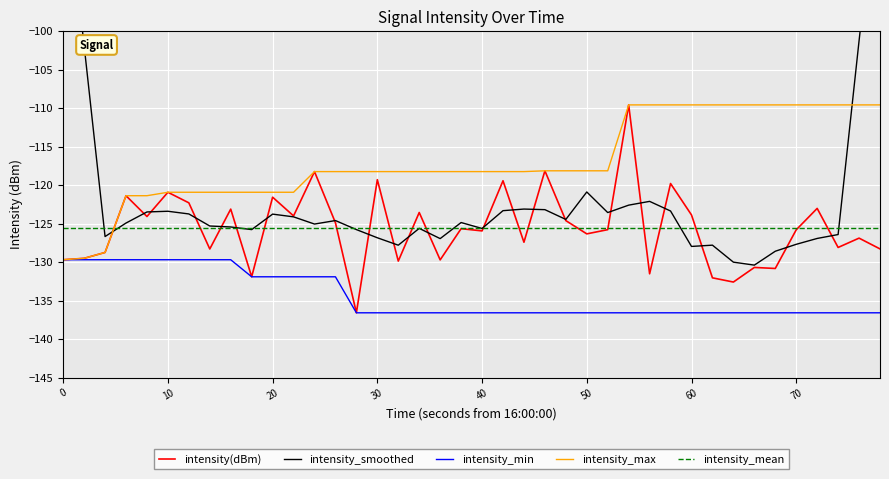

What is the maximum value for intensity_min?

-129.7